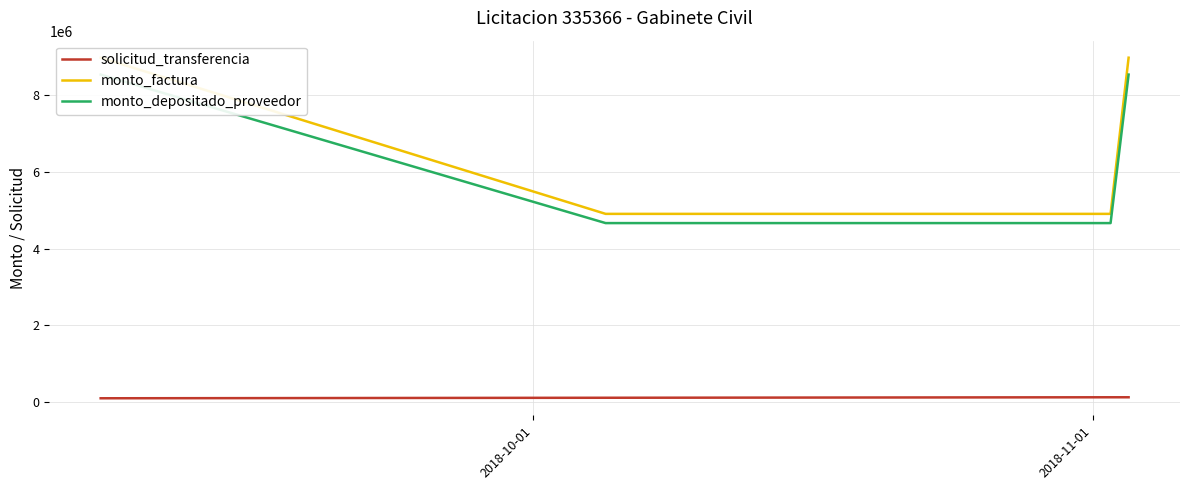

What is the difference between the highest and lowest values at 2018-11-01?

4793466